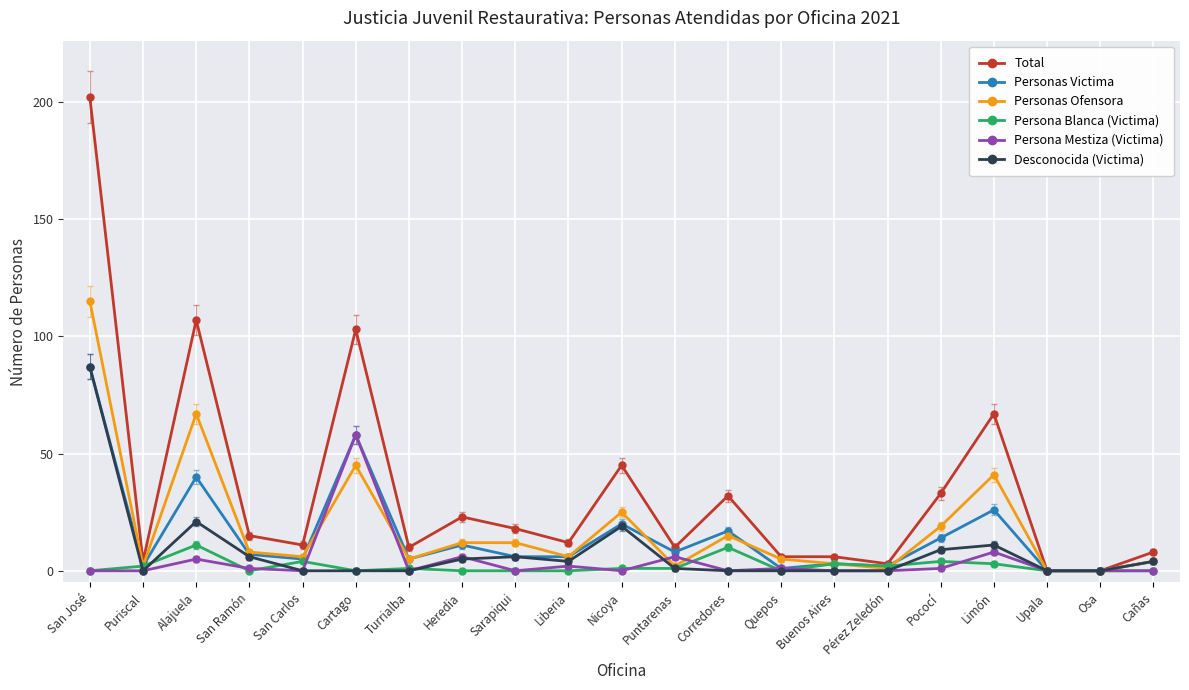

Where is the first local minimum for Personas Victima?

Puriscal